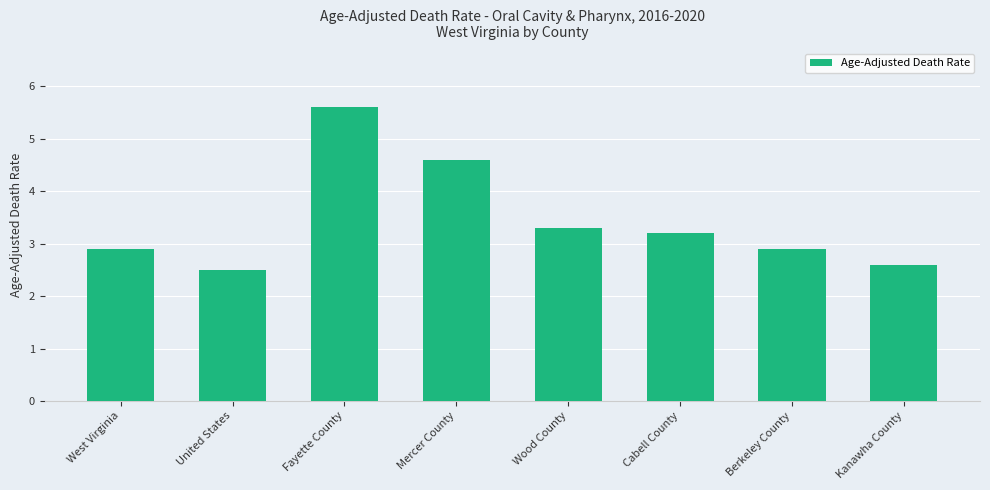

At which label is the value closest to 4?

Mercer County